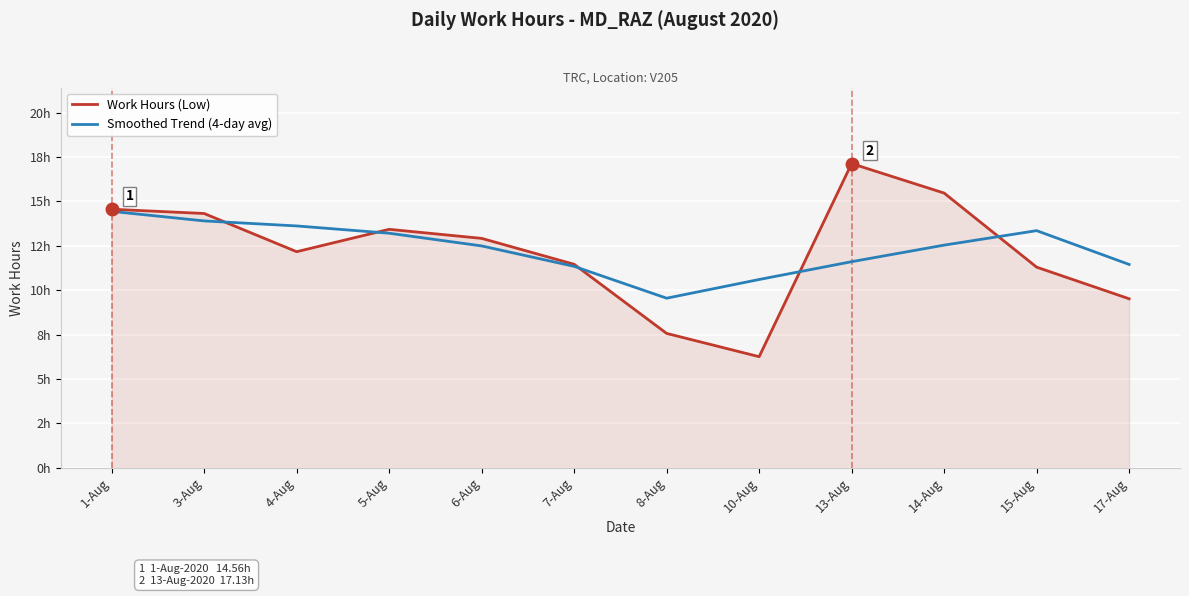

What is the label of the 2nd point from the left?

3-Aug